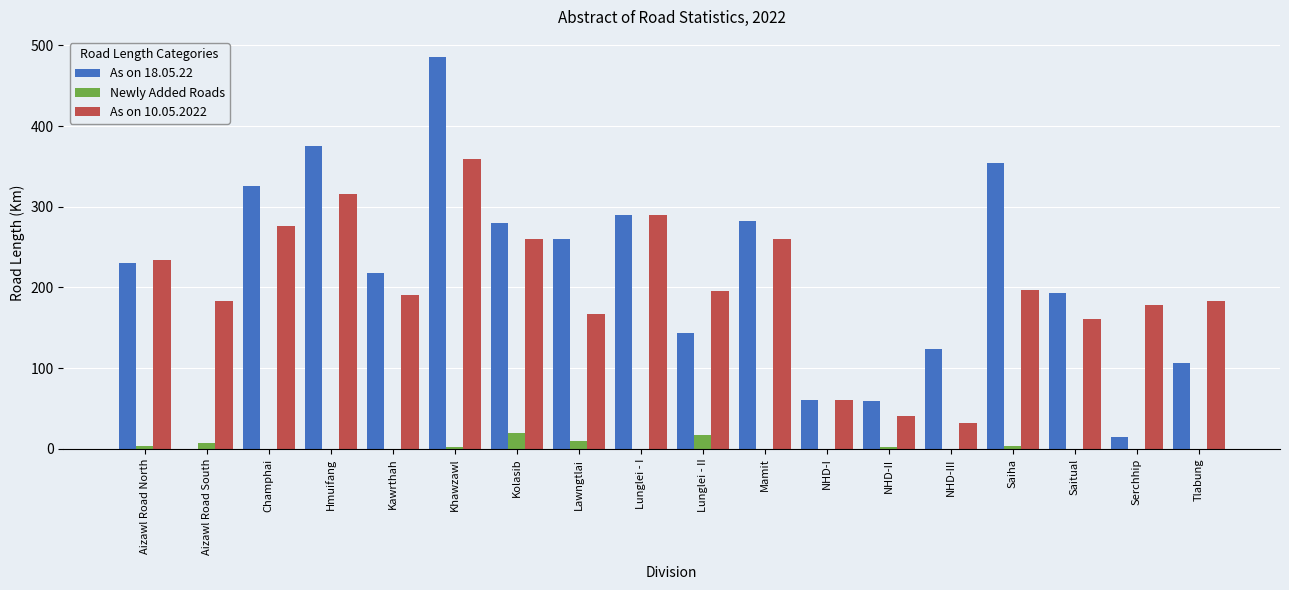

The Newly Added Roads series shows 16.5 at Lunglei - II. True or false?

True